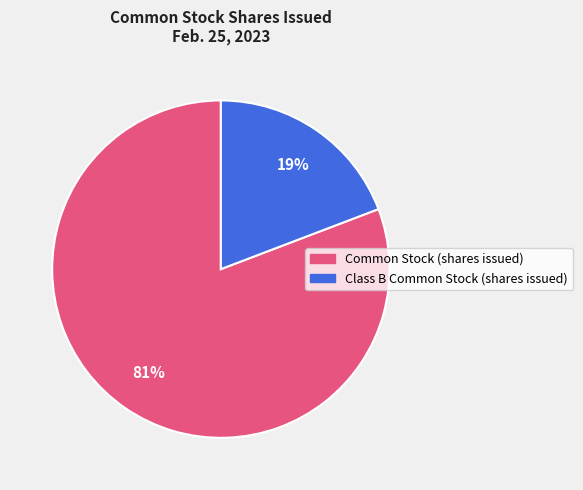

Is there any slice that represents more than half of the pie?

Yes